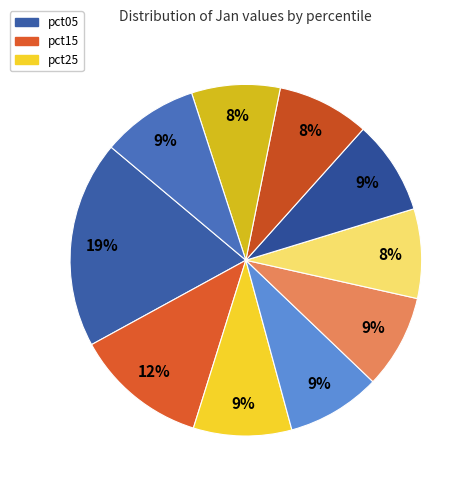

To the nearest percent, what is the average slice percentage?

10%